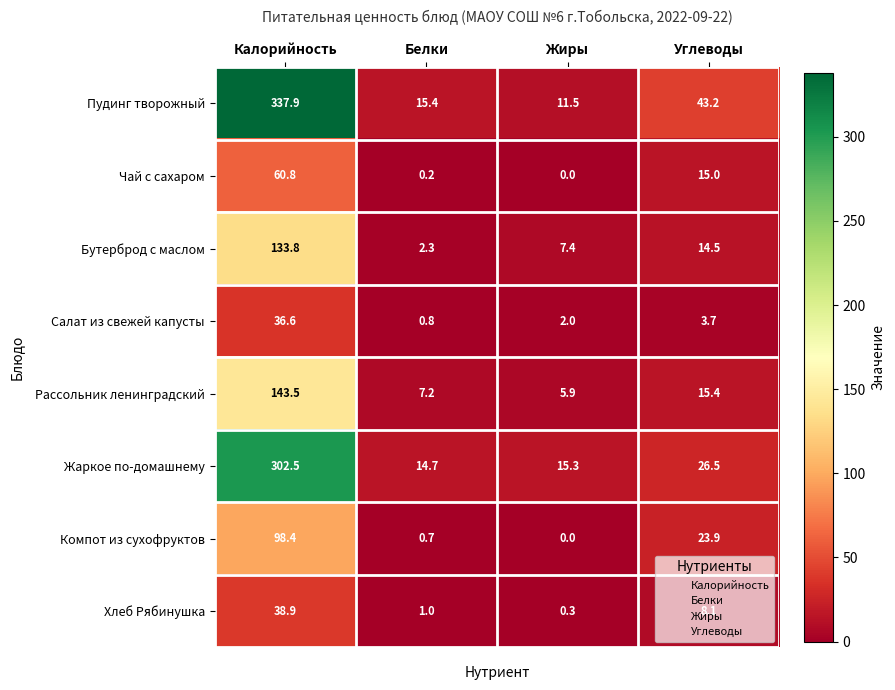

Which series has the largest total across all categories?

Пудинг творожный